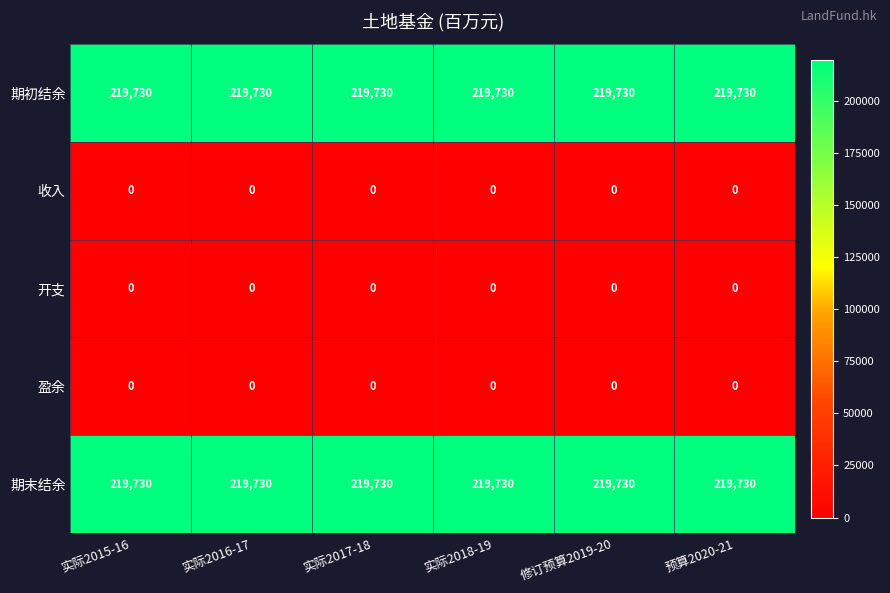

True or false: 期末结余 has a value of 366825 at 实际2018-19.

False